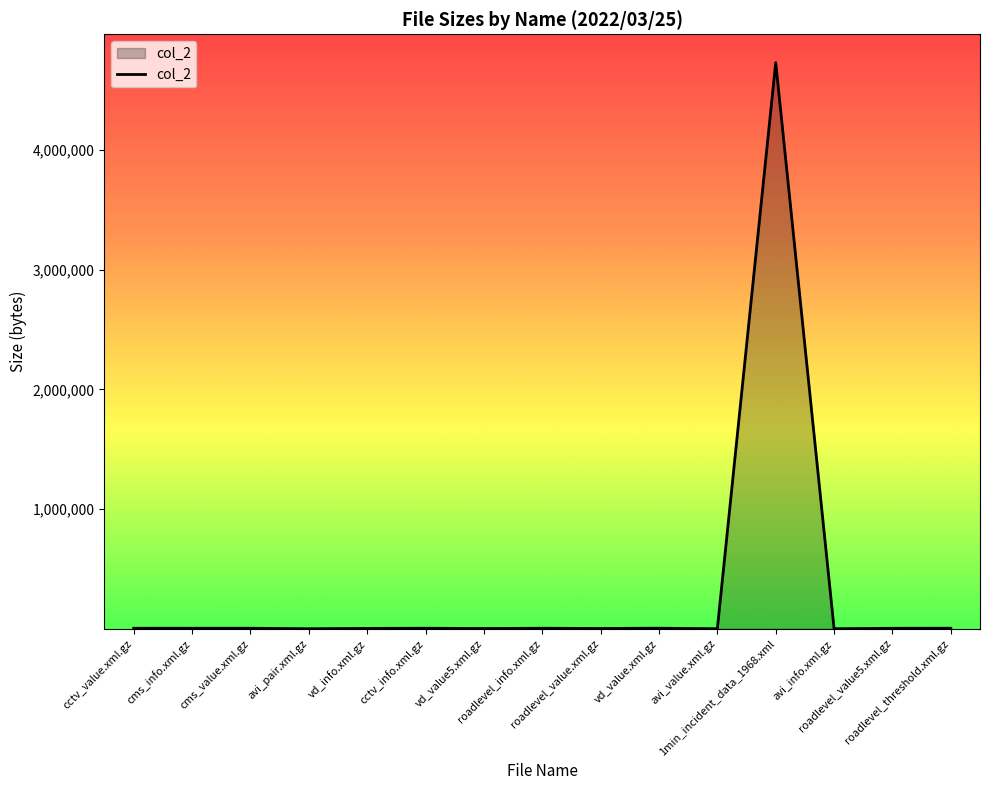

What is the greatest value displayed?

4729078